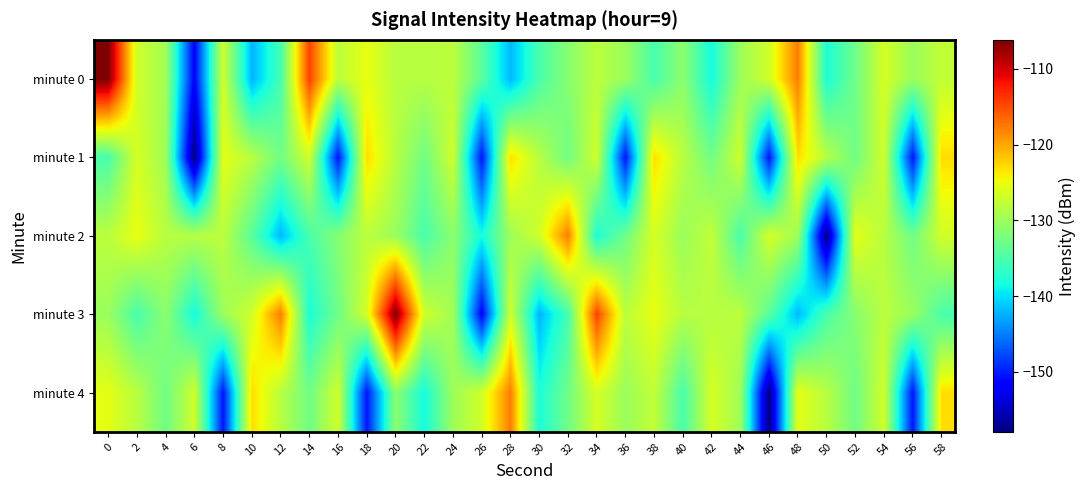

At 12, list the series in order from largest to smallest.

minute 3, minute 4, minute 1, minute 0, minute 2